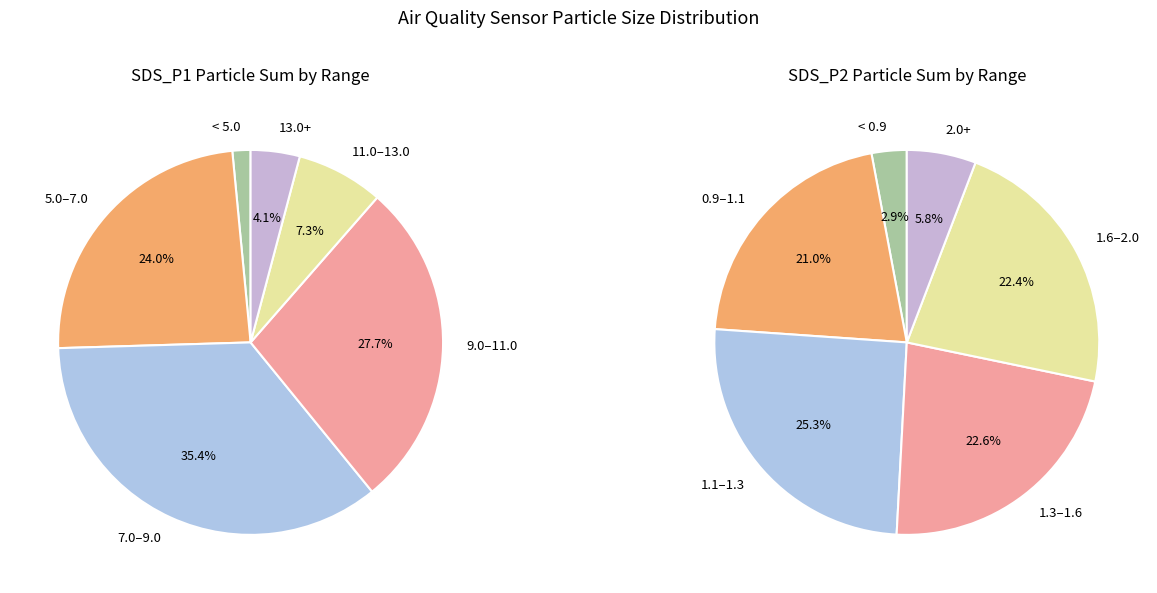

Which series has the largest range (max minus min)?

SDS_P1